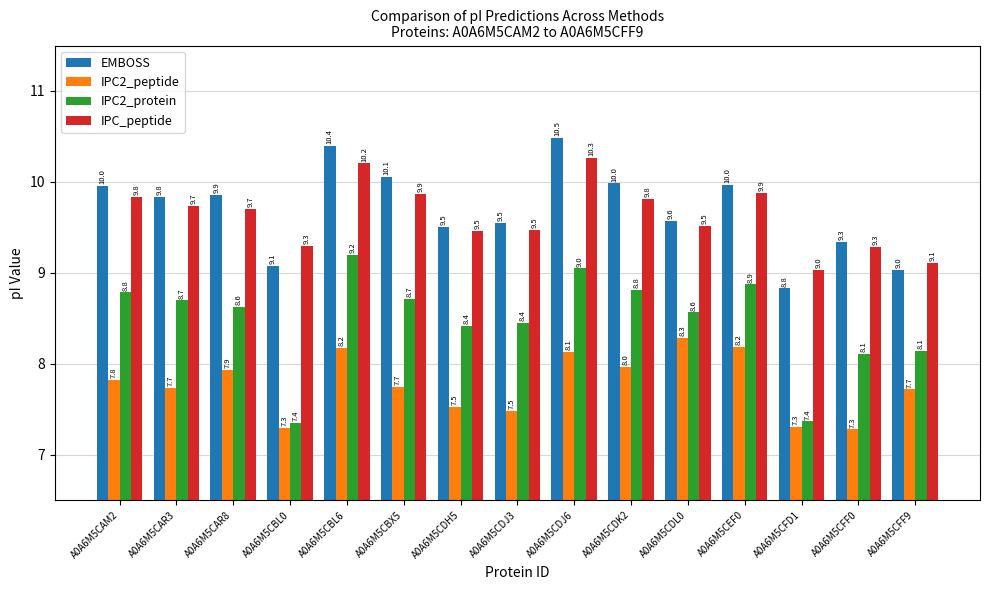

Which series has the largest range (max minus min)?

IPC2_protein